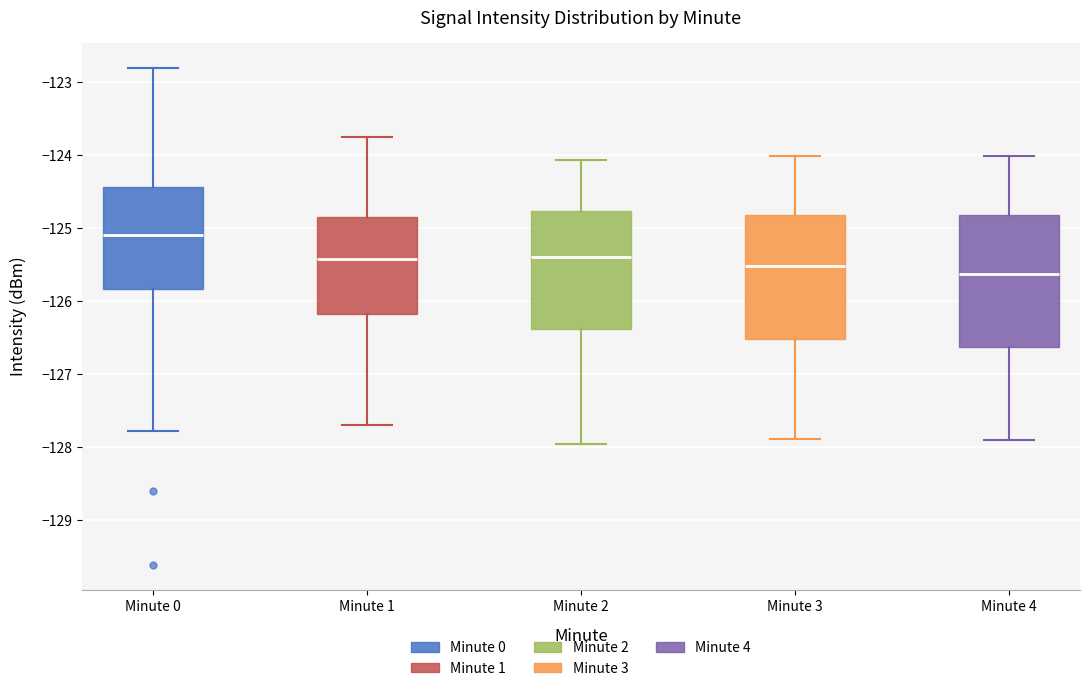

Where does the lower whisker of the box for Minute 2 end on the y-axis? The values are not printed on the chart, so give them approximately, as read against the axis.

-128.0